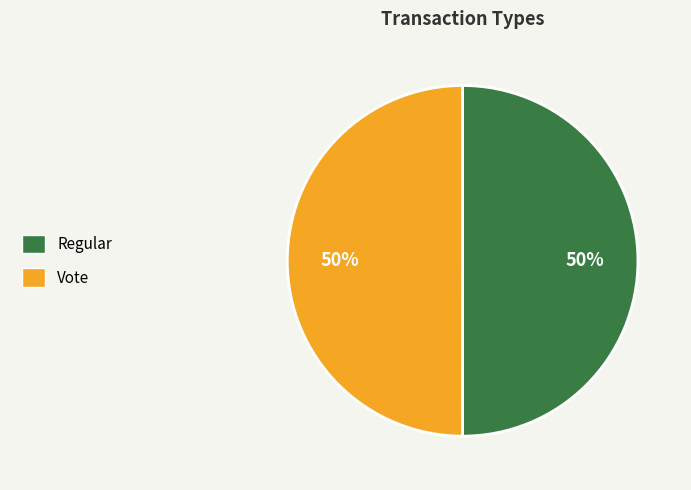

To the nearest percent, what percentage of the pie is Vote?

50%